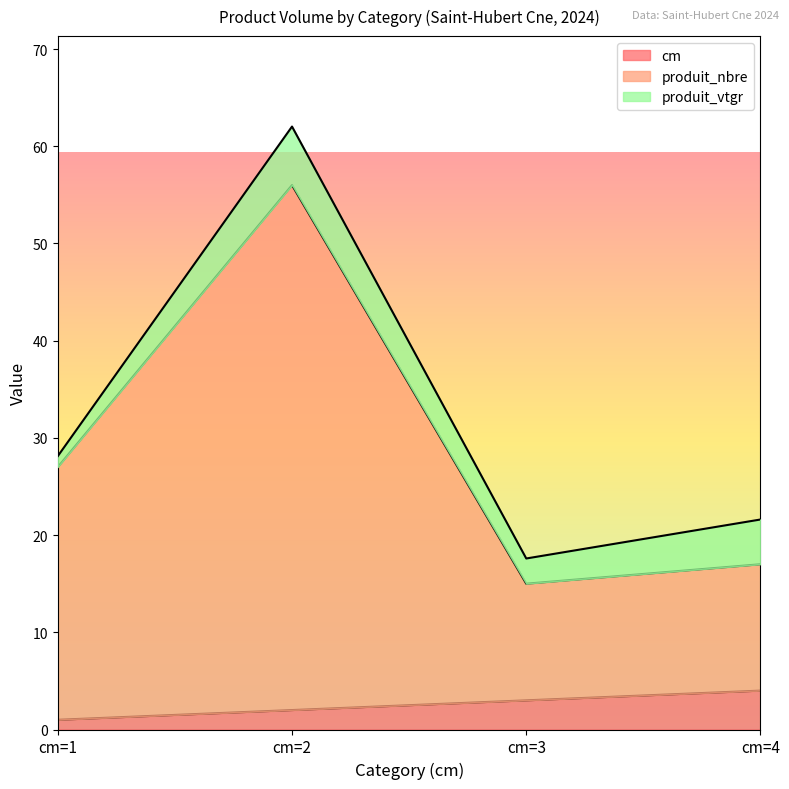

In produit_nbre, how many points are lower than both neighbors (excluding endpoints)?

1